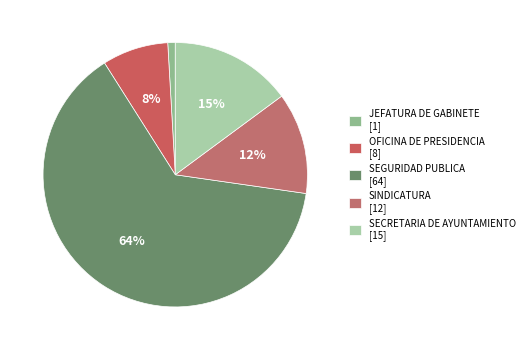

The JEFATURA DE GABINETE slice represents 15% of the pie. True or false?

False